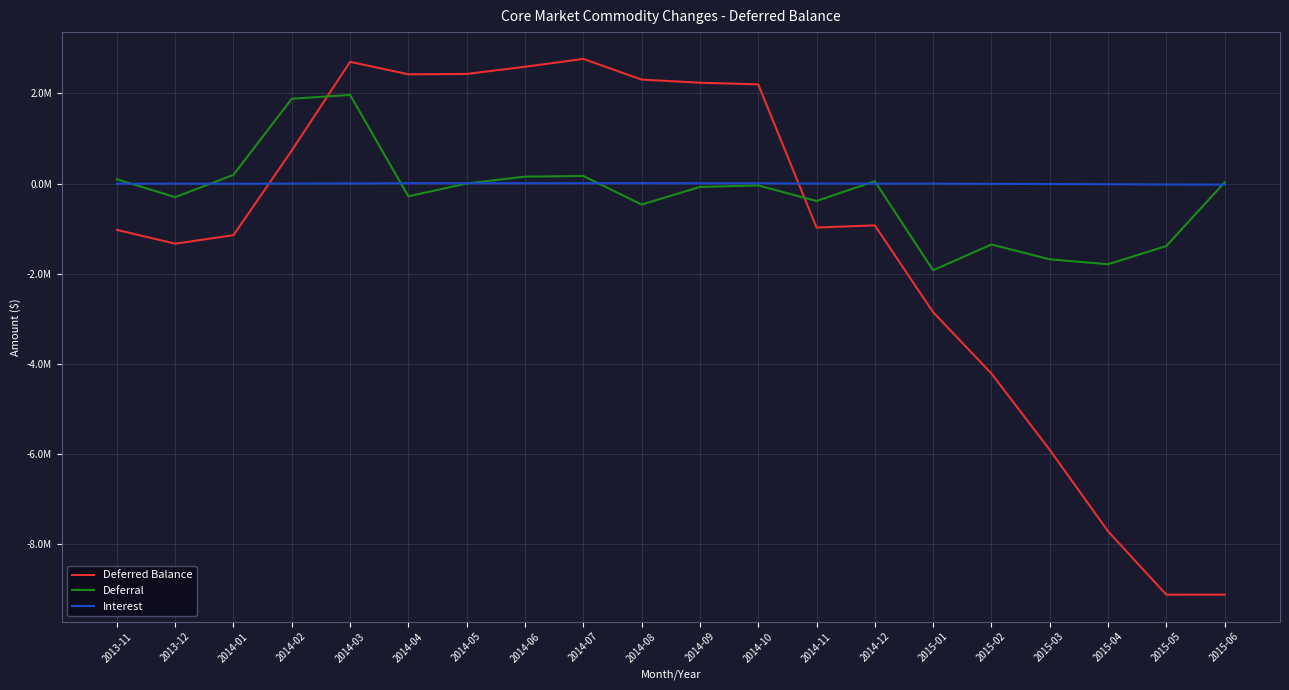

How many negative values does the Deferred Balance series have?

11